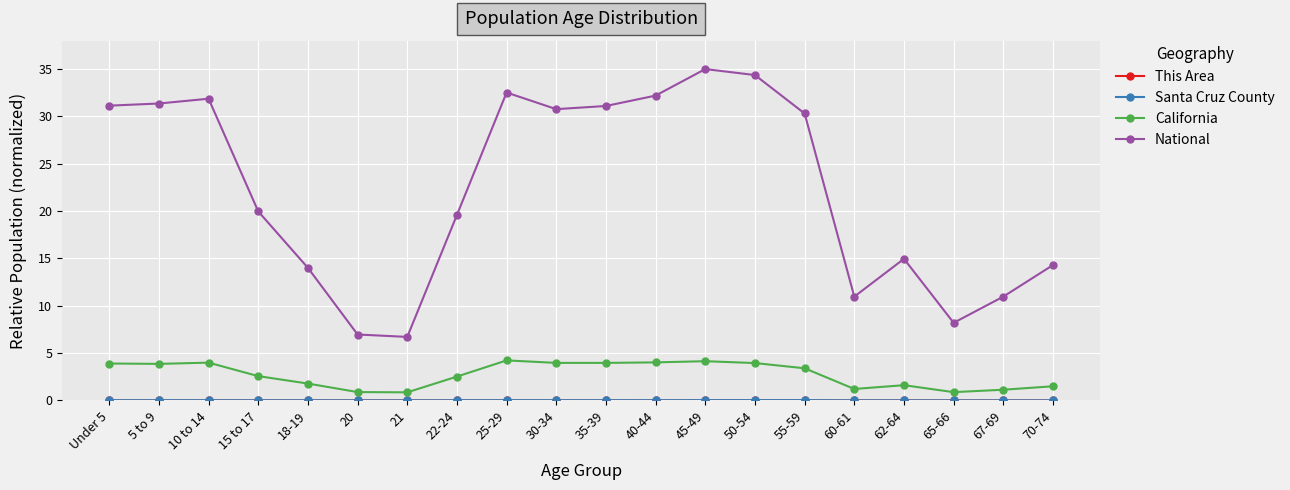

True or false: National has more than 1 points higher than both neighbors.

True